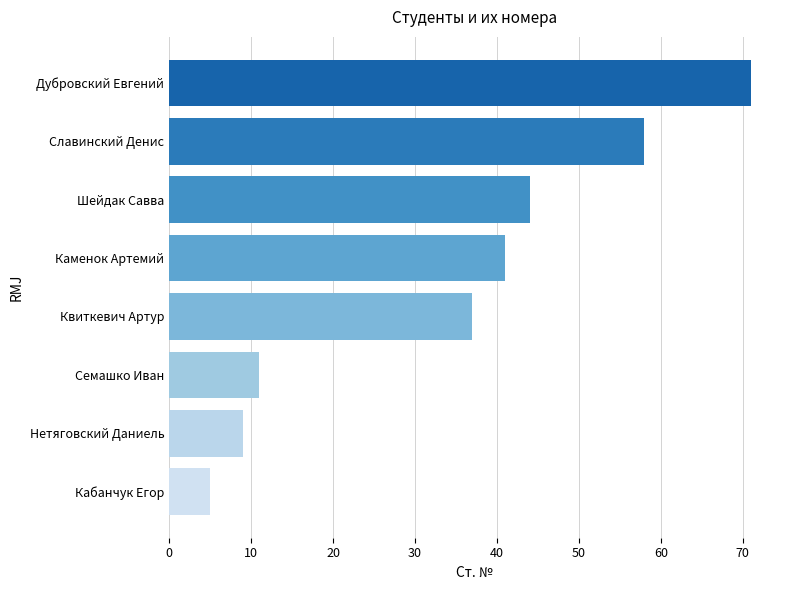

Reading bottom to top, list all the values displayed in this chart.

Кабанчук Егор=5	Нетяговский Даниель=9	Семашко Иван=11	Квиткевич Артур=37	Каменок Артемий=41	Шейдак Савва=44	Славинский Денис=58	Дубровский Евгений=71